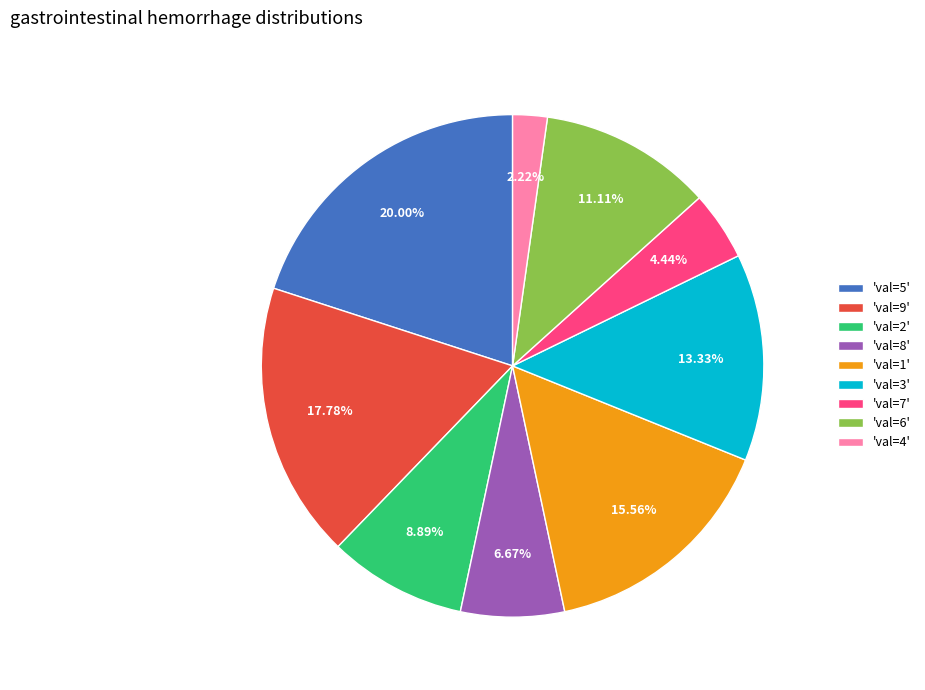

Which slice is the smallest?

'val=4'